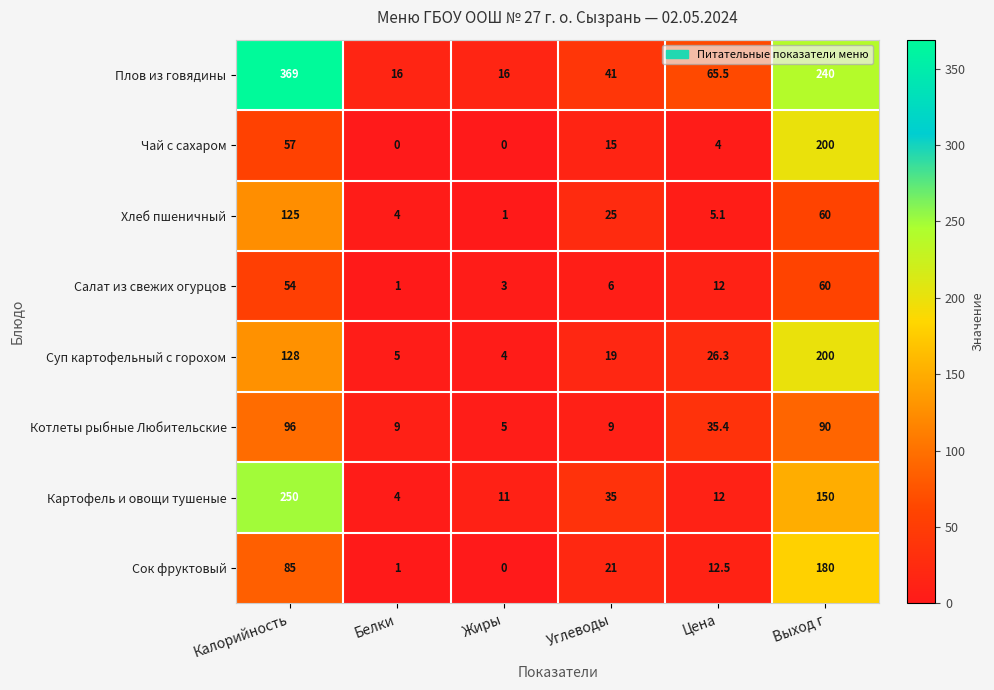

Which label corresponds to the largest value in the chart?

Калорийность